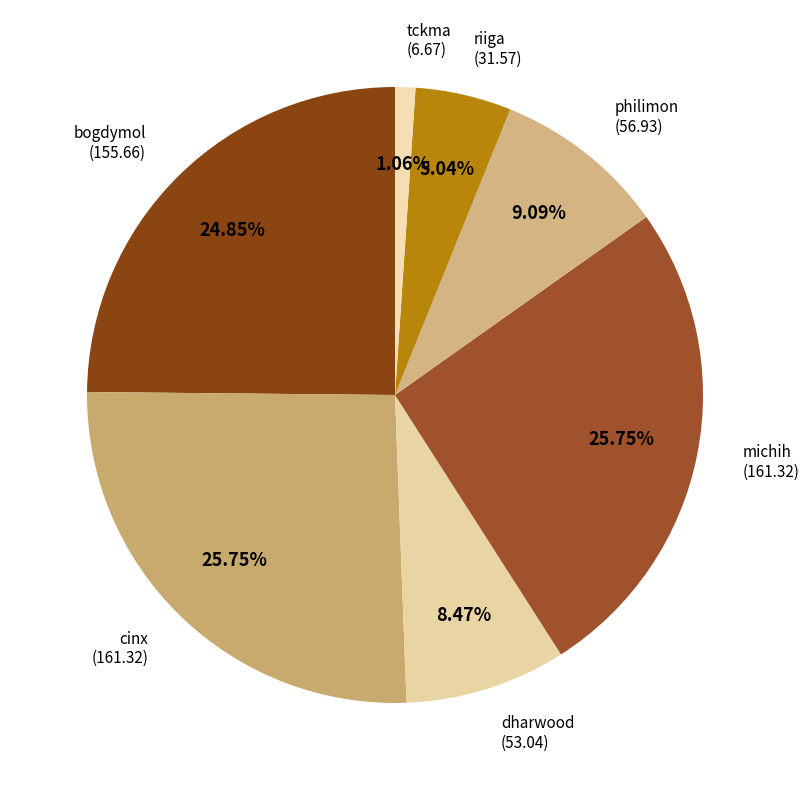

How many slices are in this pie chart?

7